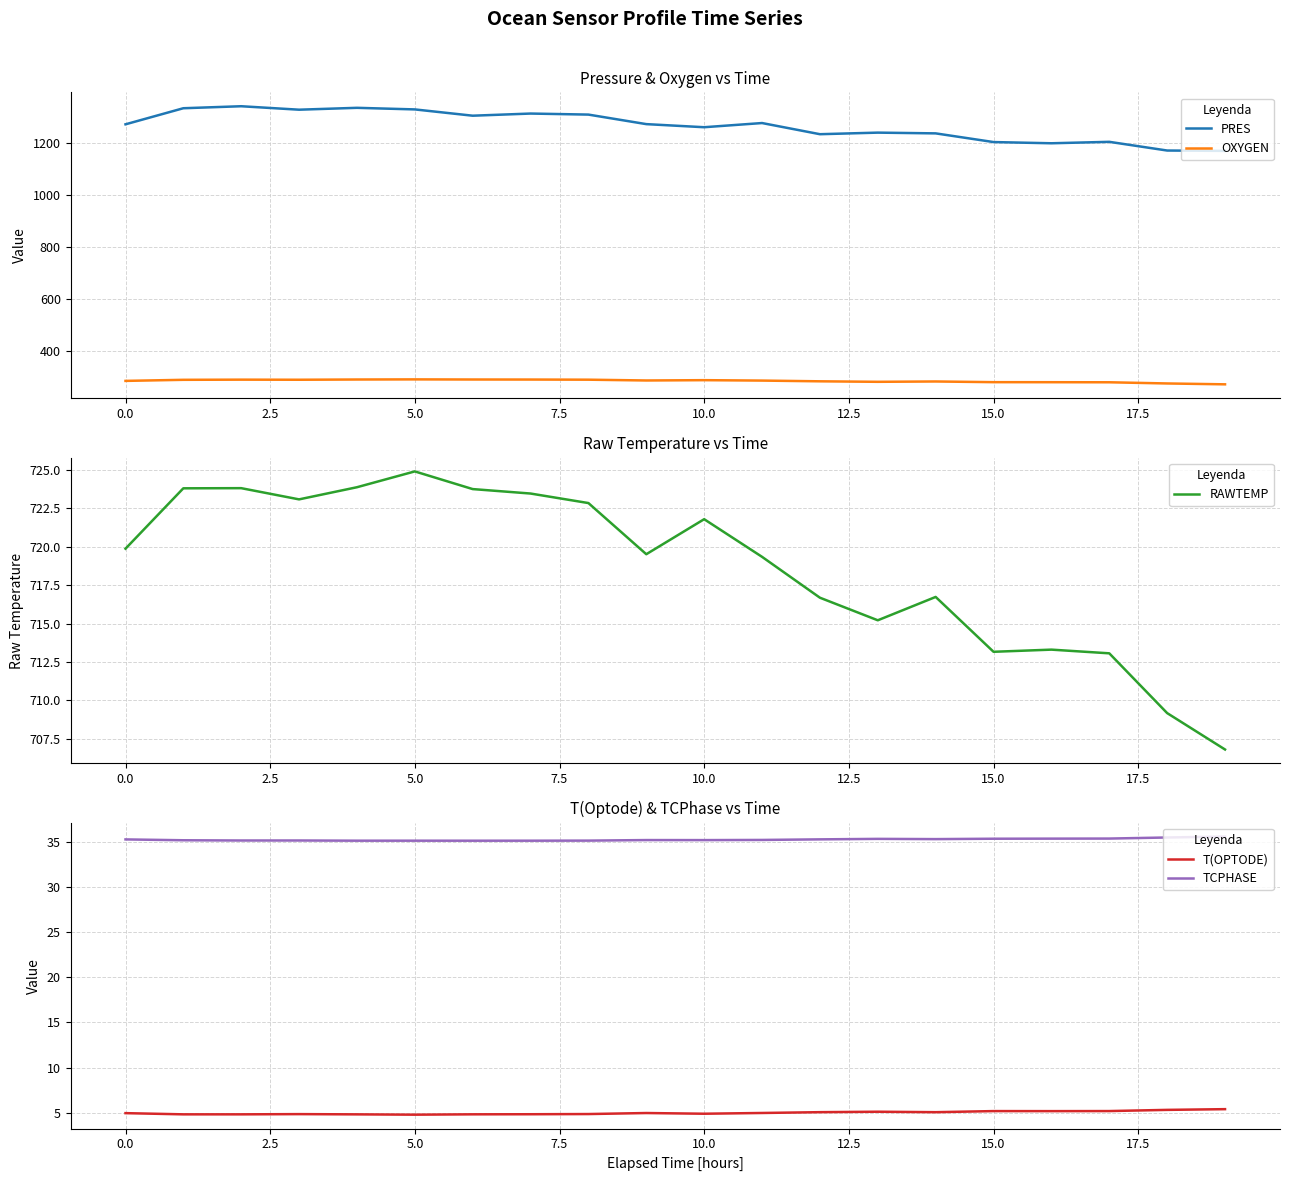

What is the value of the RAWTEMP point at the 18th from the left?

713.1